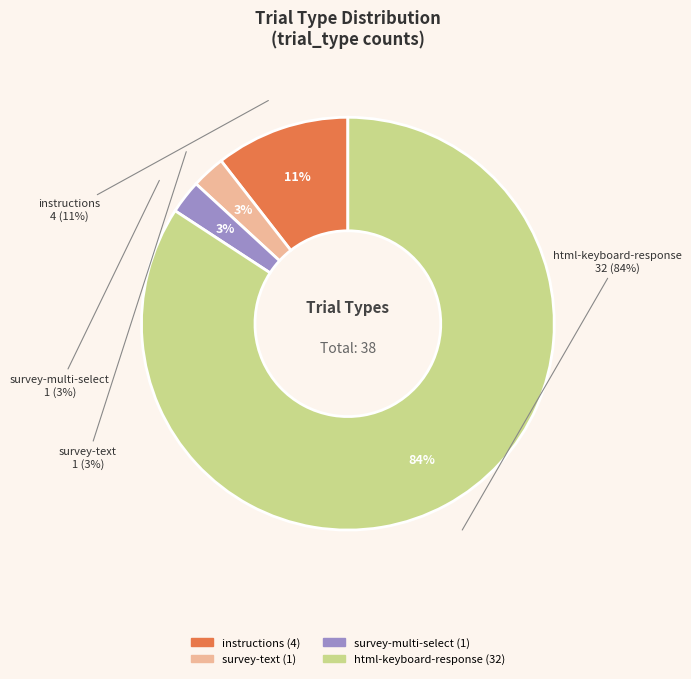

Is it true that instructions is 25% of the pie?

False